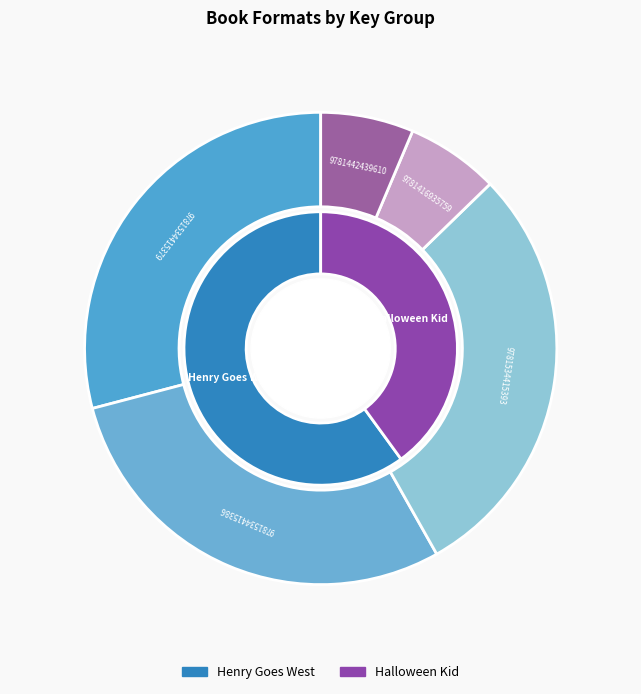

Does 9781442439610 account for over 50% of the chart?

No